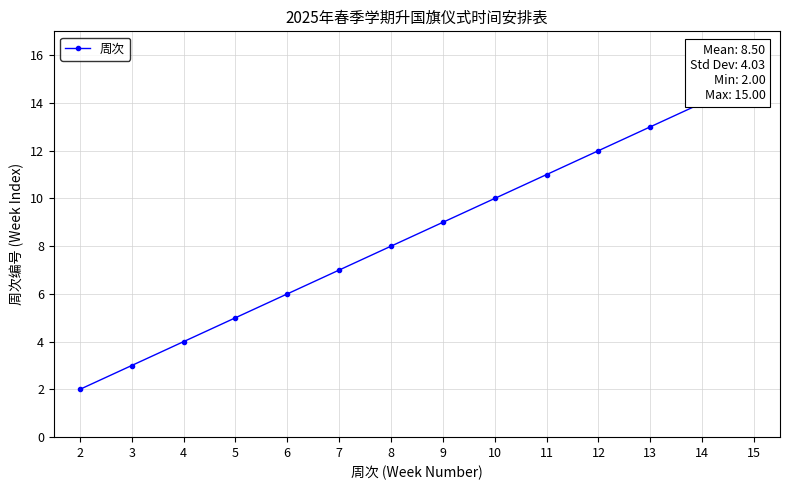

Reading left to right, what are all the values shown in this chart?

2=2	3=3	4=4	5=5	6=6	7=7	8=8	9=9	10=10	11=11	12=12	13=13	14=14	15=15